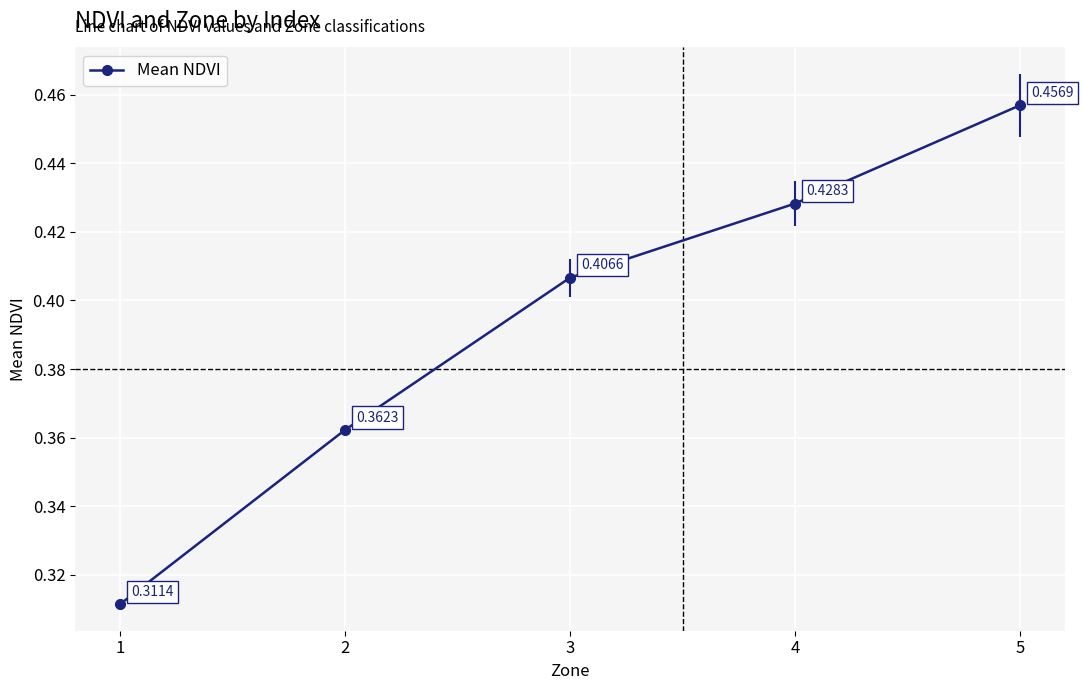

At which category does the chart reach its minimum across all series?

1